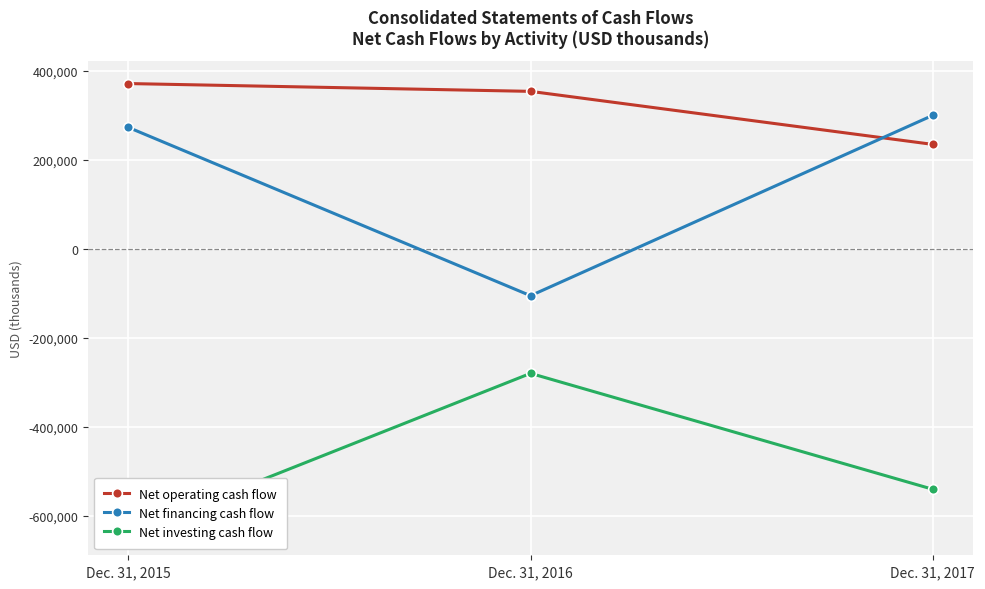

The Net operating cash flow series shows 353904 at Dec. 31, 2016. True or false?

True